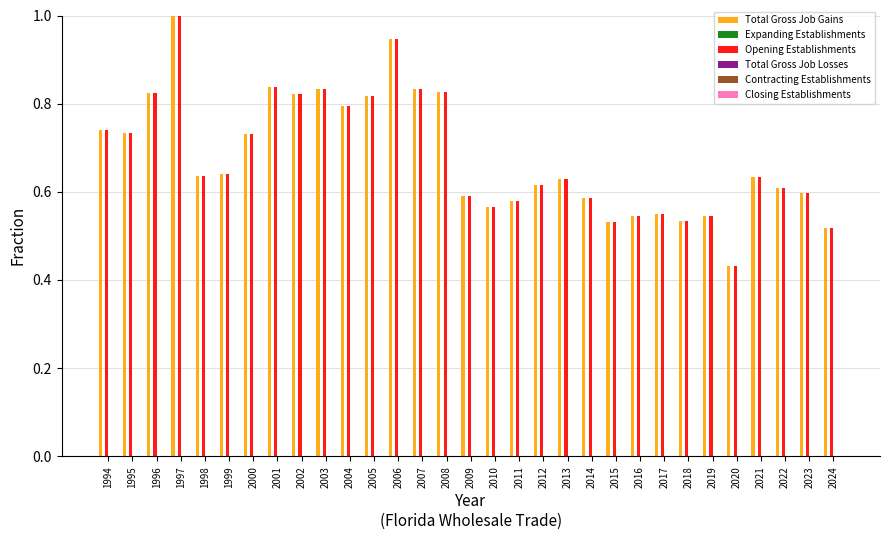

What is the spread (max minus min) of values at 1996?

0.0